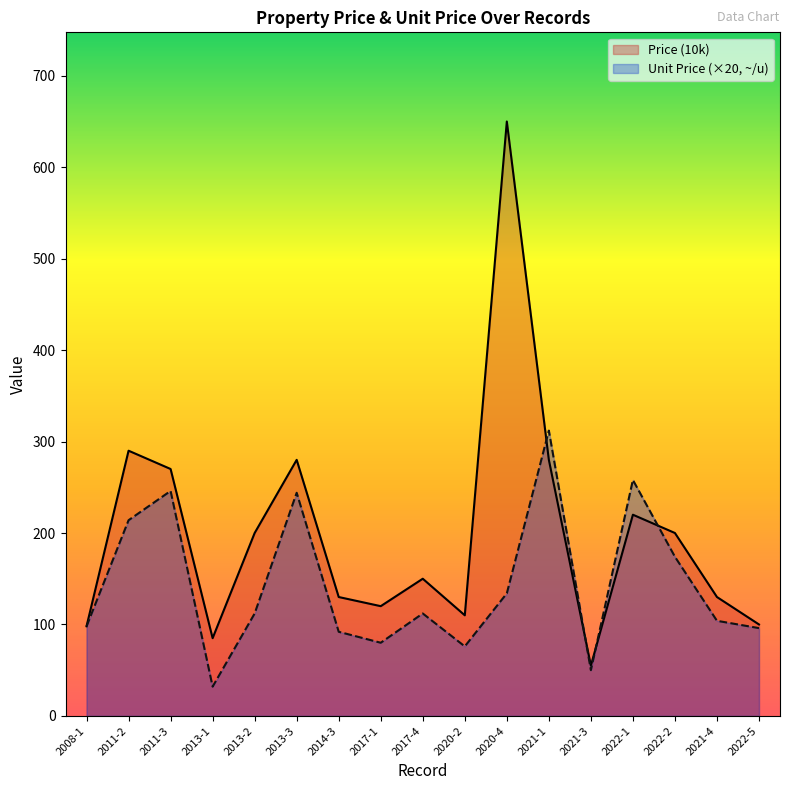

The value of Unit Price (~/u) at 2017-1 is 31. True or false?

False